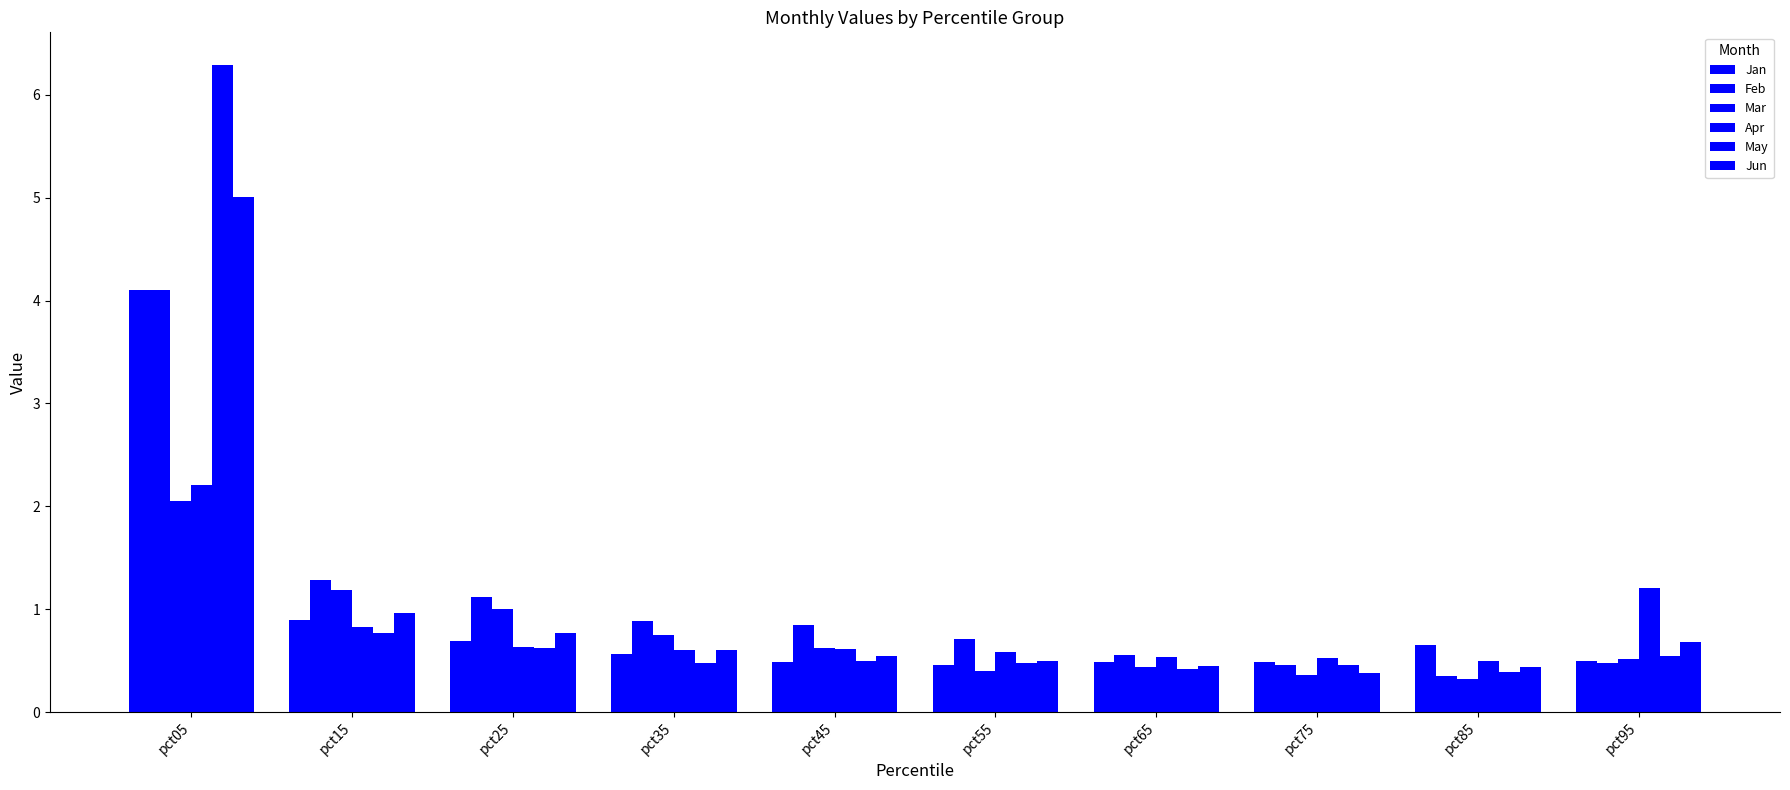

What value does the Apr series have at pct95?

1.2